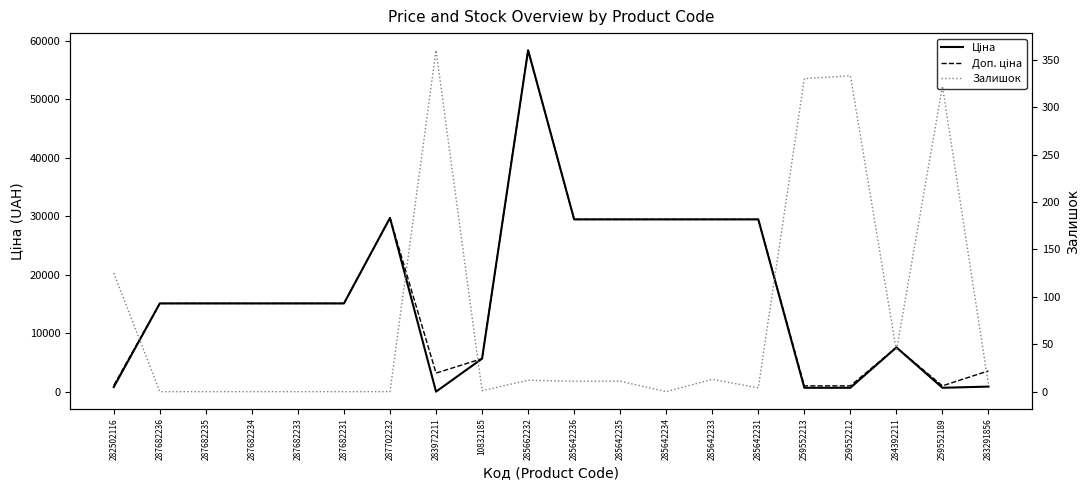

True or false: Залишок has more than 1 points higher than both neighbors.

True